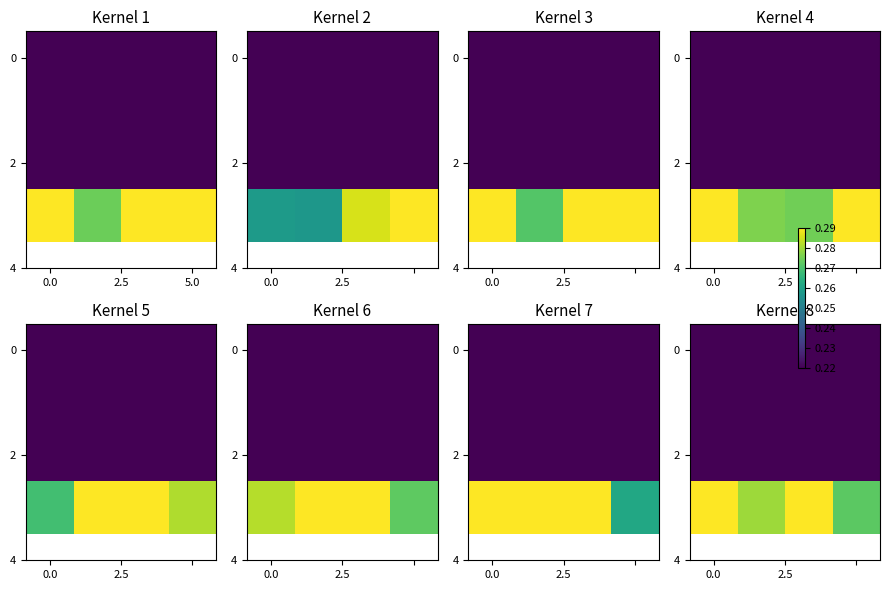

What is the minimum value shown in the chart?

0.2